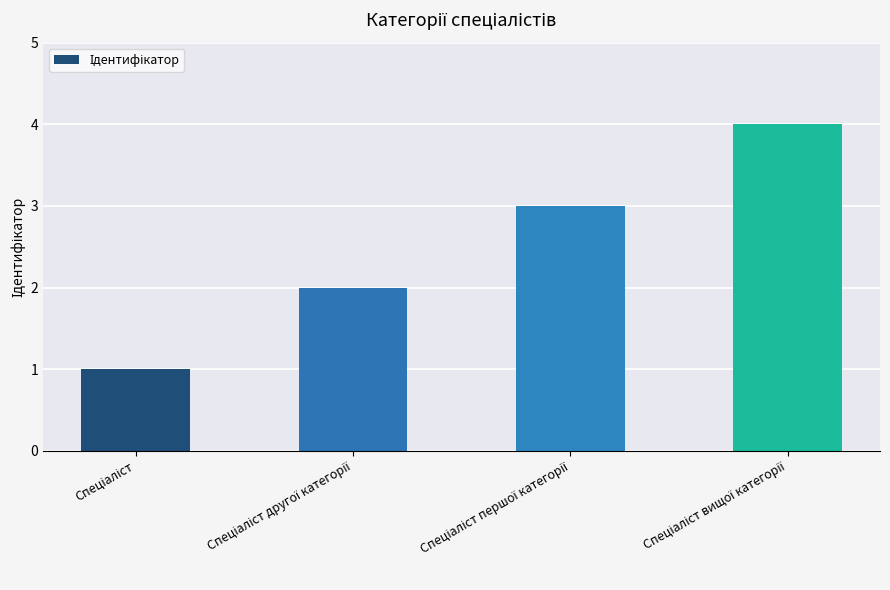

Reading left to right, transcribe all the data shown in this chart.

1	2	3	4